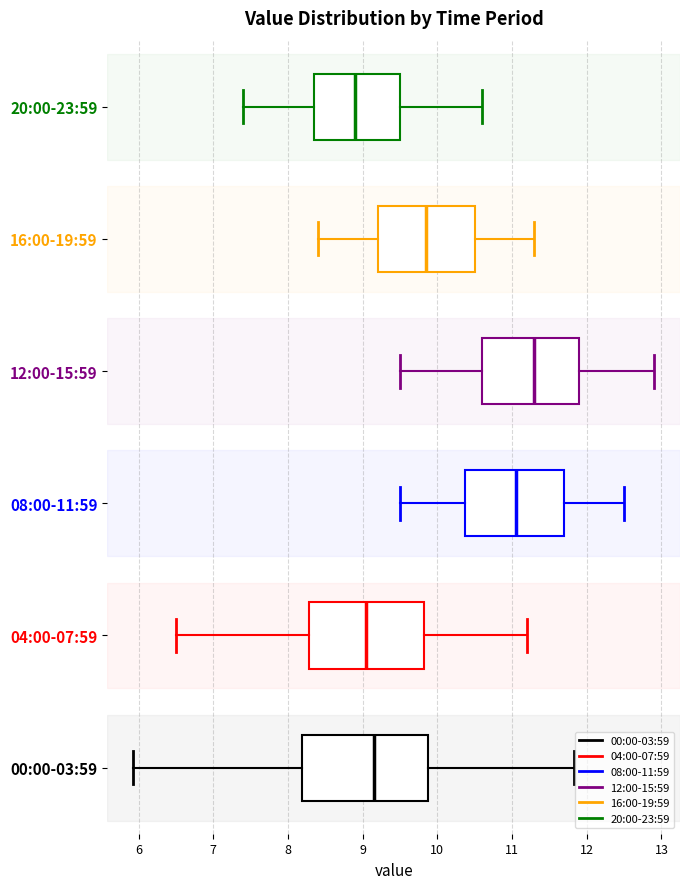

Where does the left whisker of the box for 12:00-15:59 end on the x-axis? The values are not printed on the chart, so give them approximately, as read against the axis.

9.5